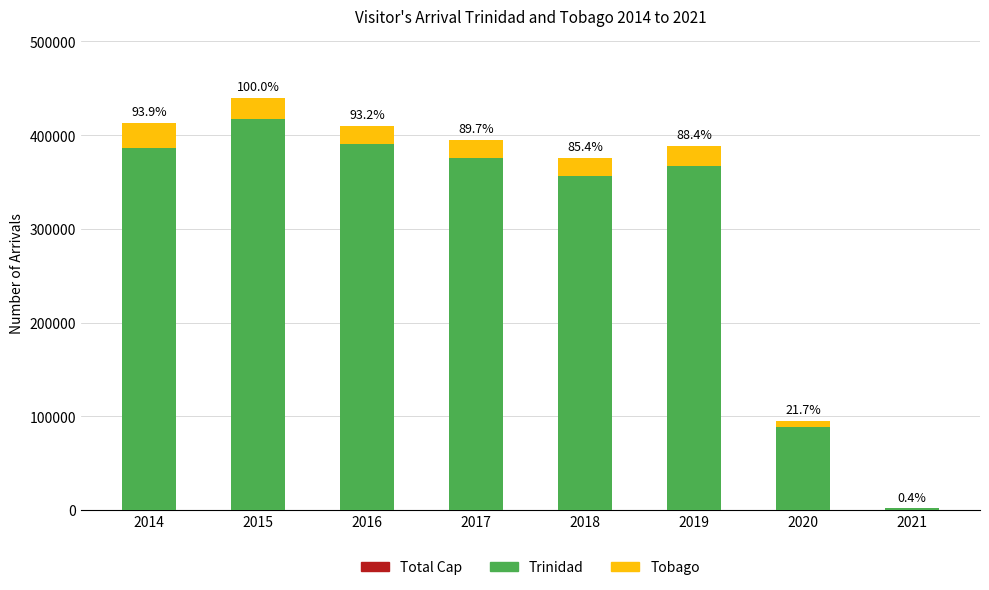

Are the bars horizontal?

No